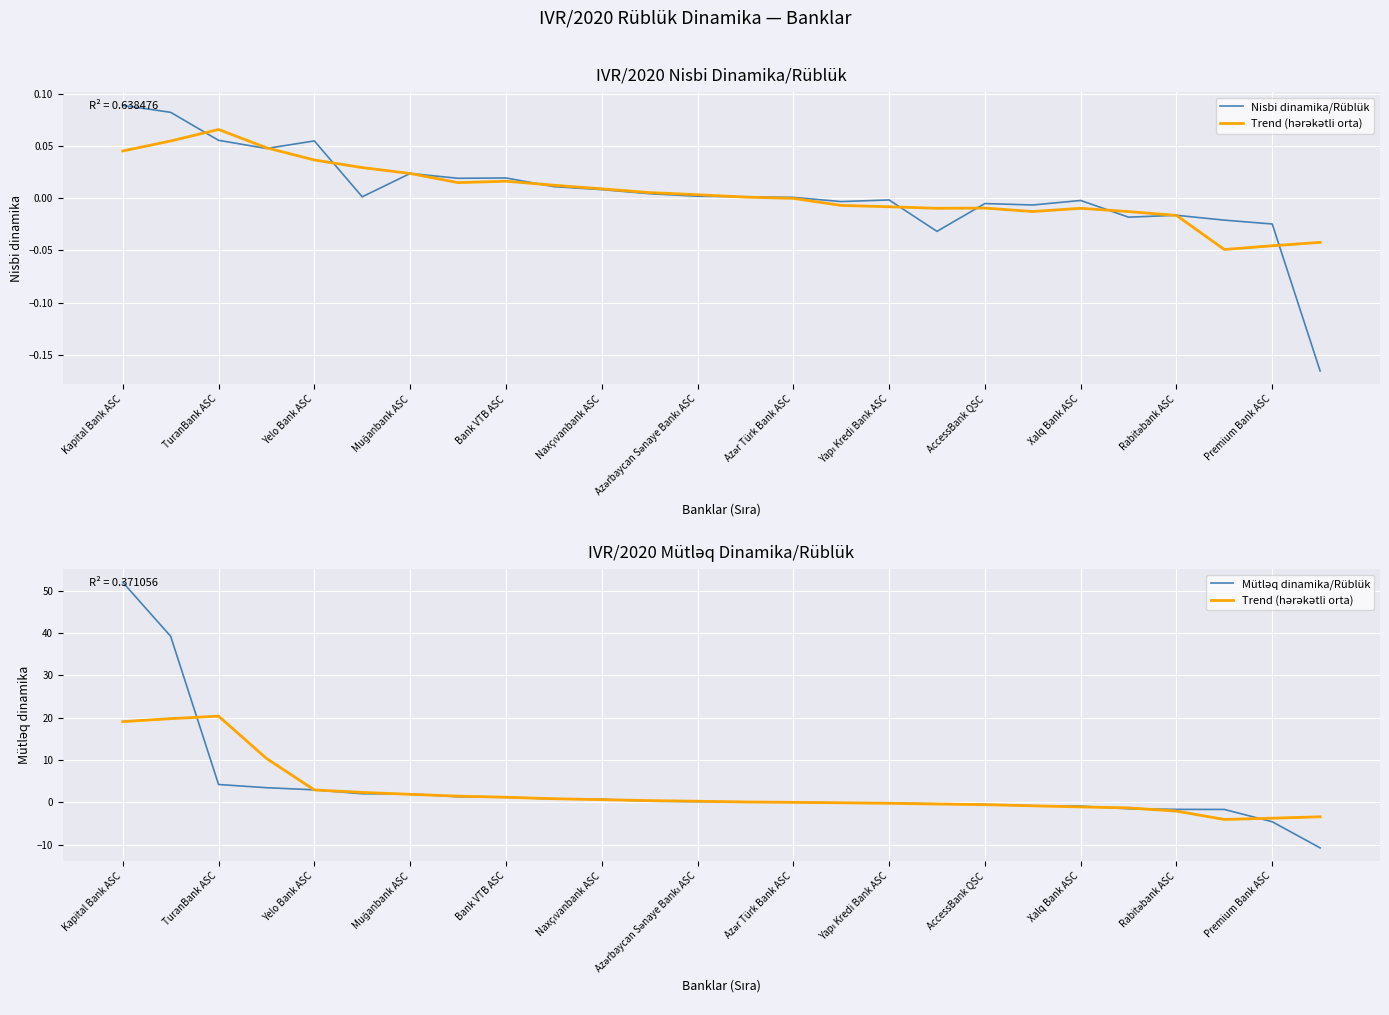

What is the difference between the maximum and second lowest values in the Trend (hərəkətli orta) series?

24.1